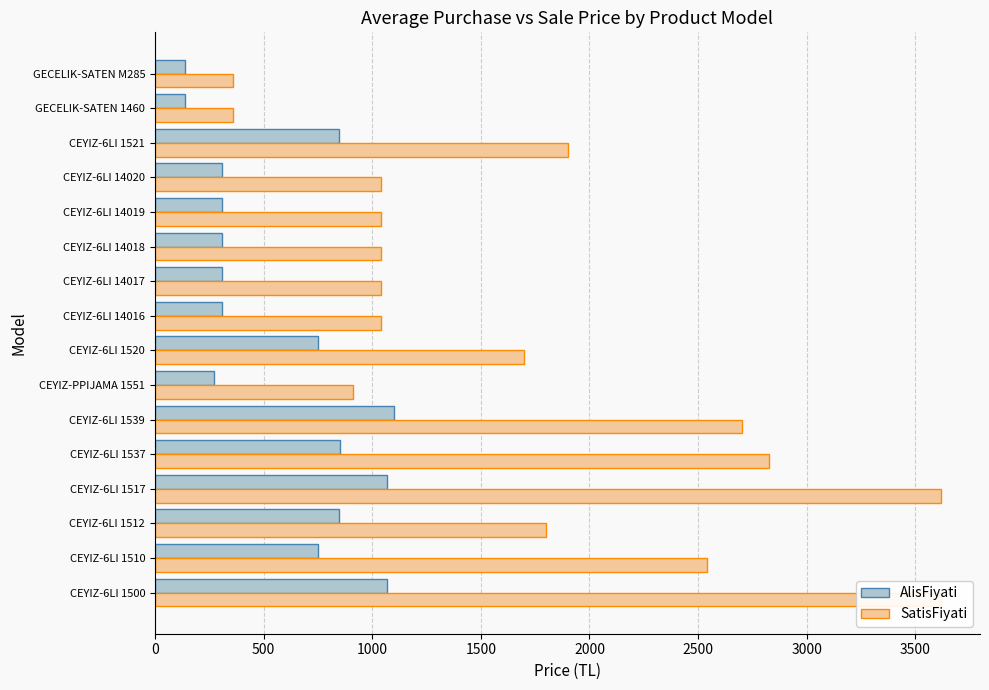

The SatisFiyati series shows 361.7 at GECELIK-SATEN M285. True or false?

True